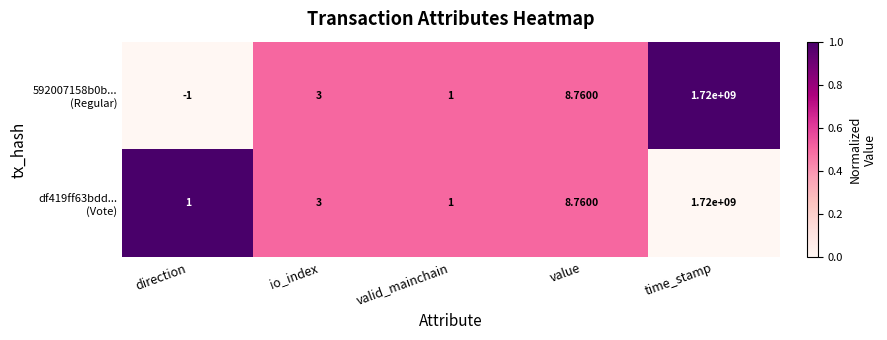

Which label corresponds to the smallest value in the chart?

direction